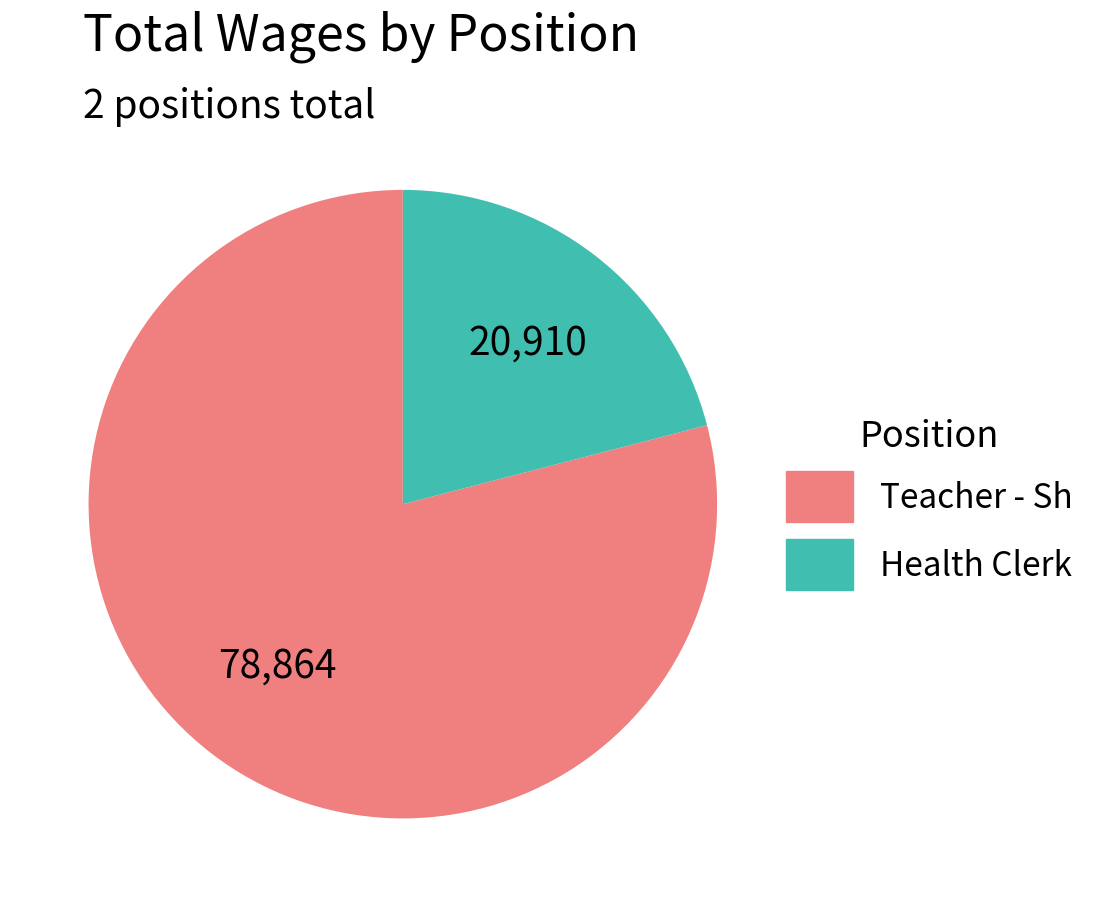

Is it true that Health Clerk is 16% of the pie?

False